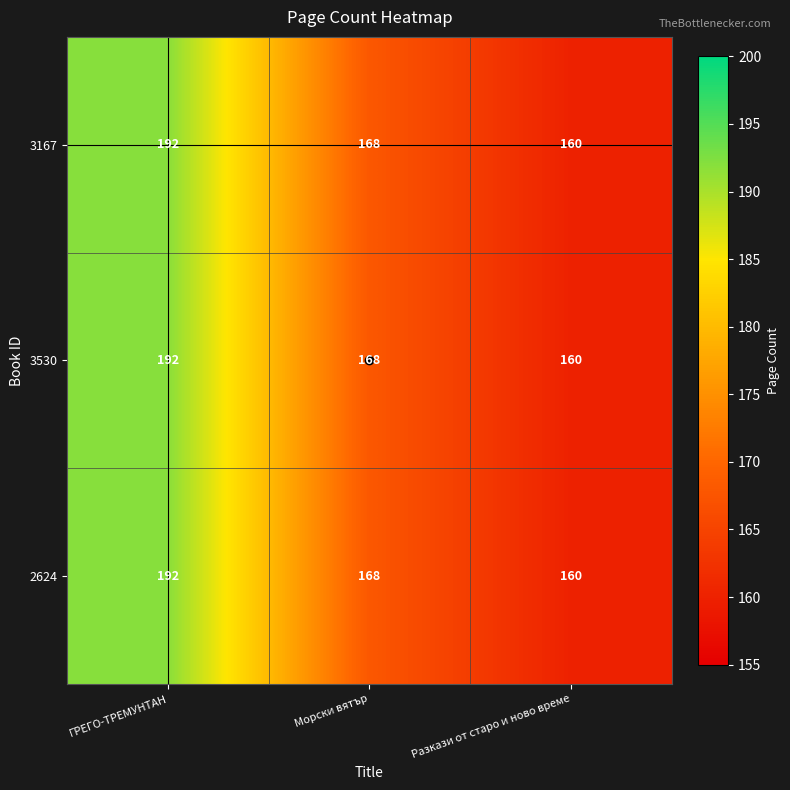

What is the sum of the 3530 values at Морски вятър and Разкази от старо и ново време?

328